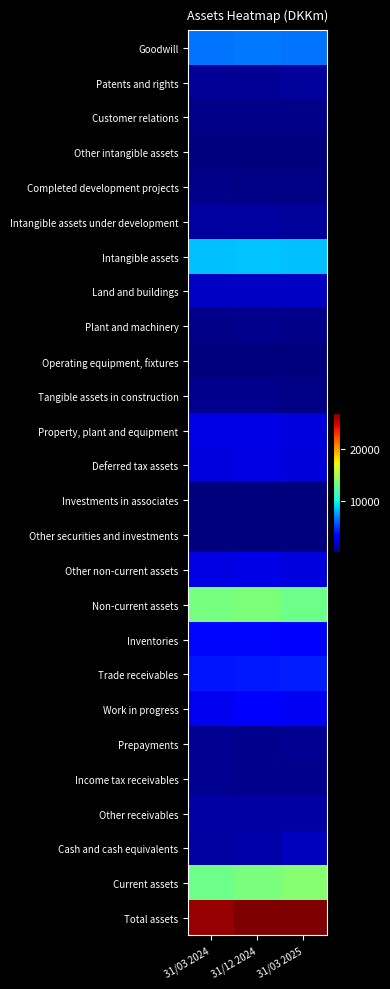

Which series has the largest total across all categories?

Total assets